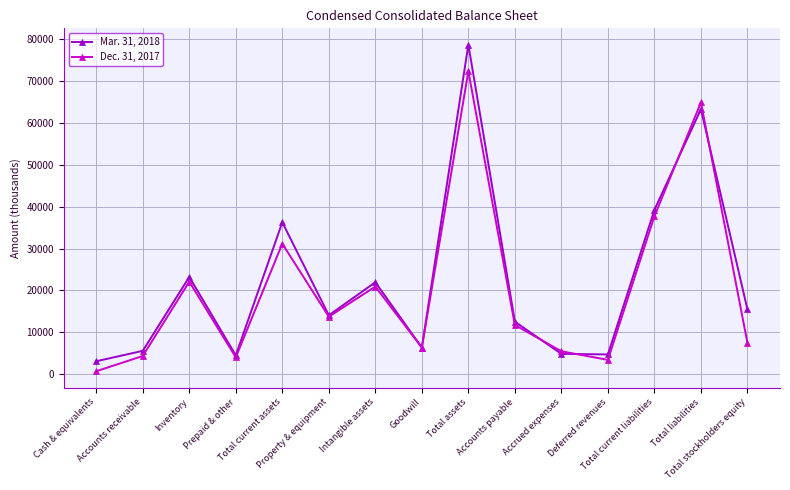

Rank the series at Accounts receivable from lowest to highest value.

Dec. 31, 2017, Mar. 31, 2018